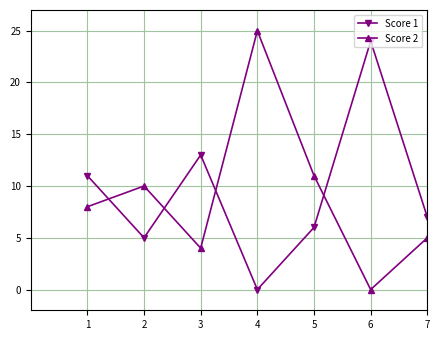

What is the difference between the highest and lowest values at 3?

9